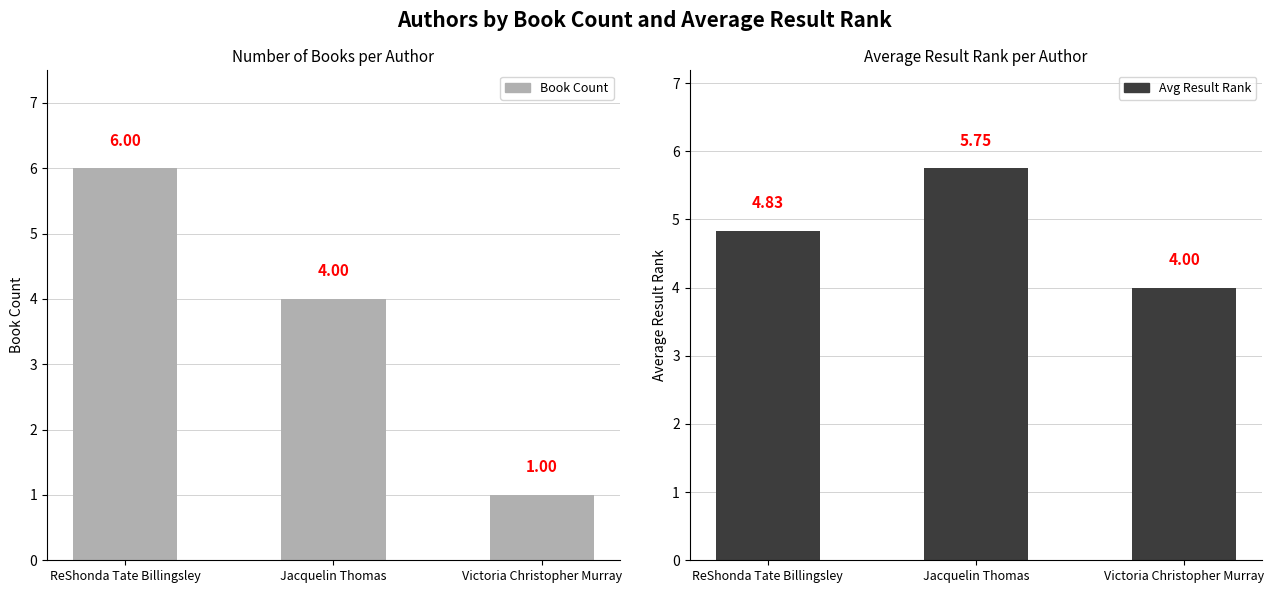

What is the label of the 2nd bar from the left?

Jacquelin Thomas